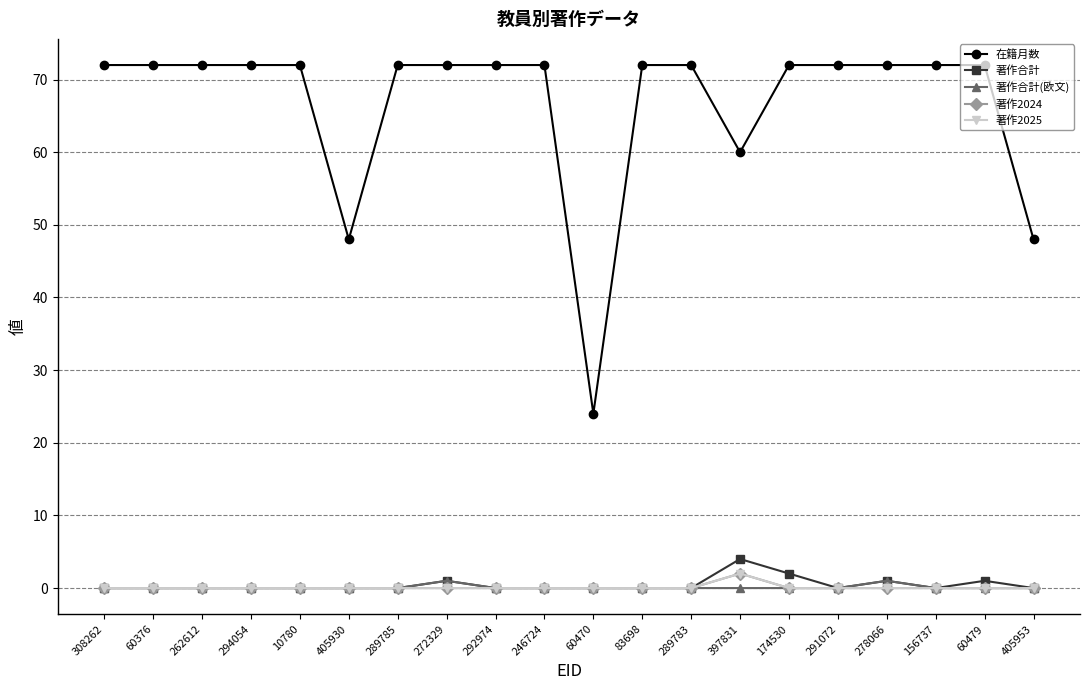

Which series changed the most between 156737 and 405953?

在籍月数